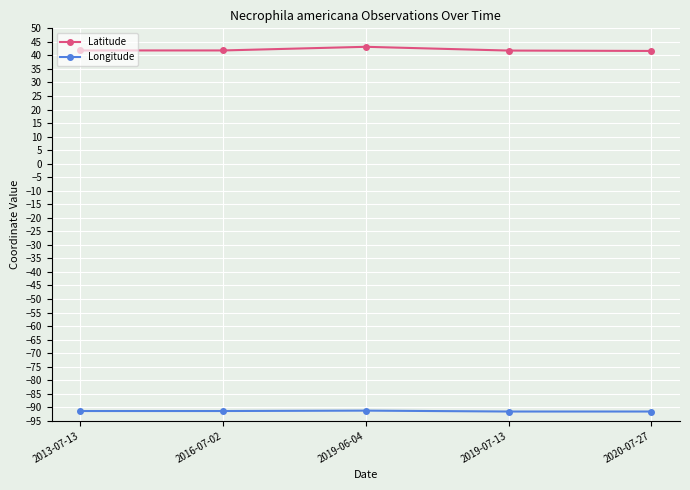

Rank the series by their maximum value, from lowest to highest.

Longitude, Latitude